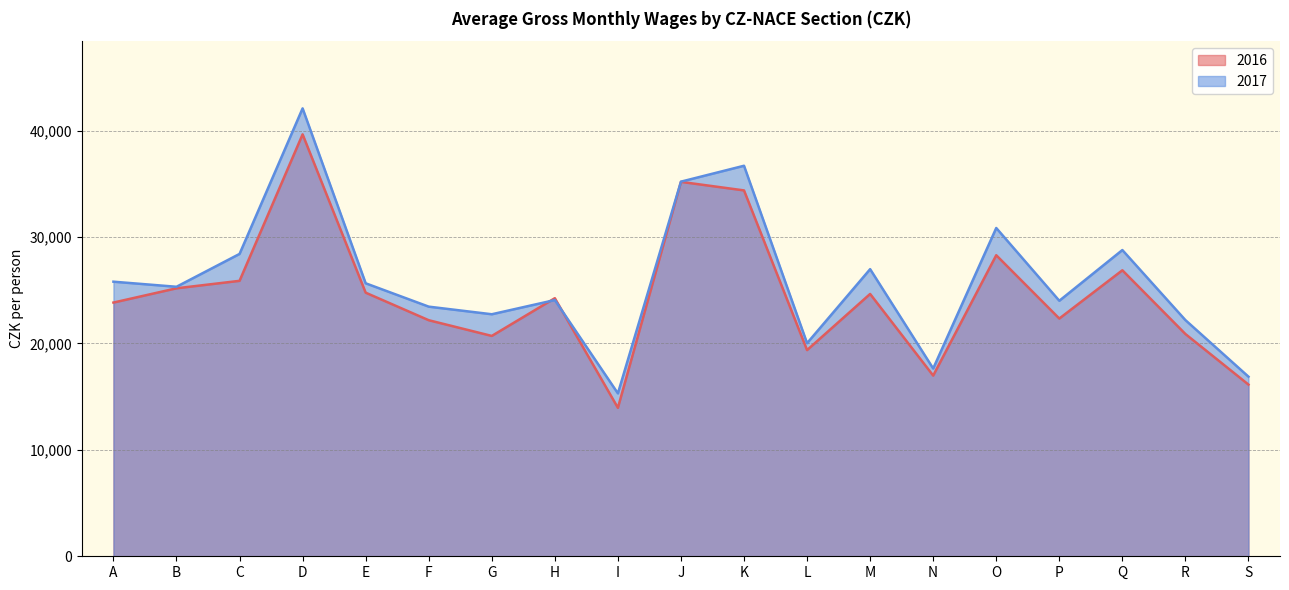

What is the sum of all 2016 values?

465412